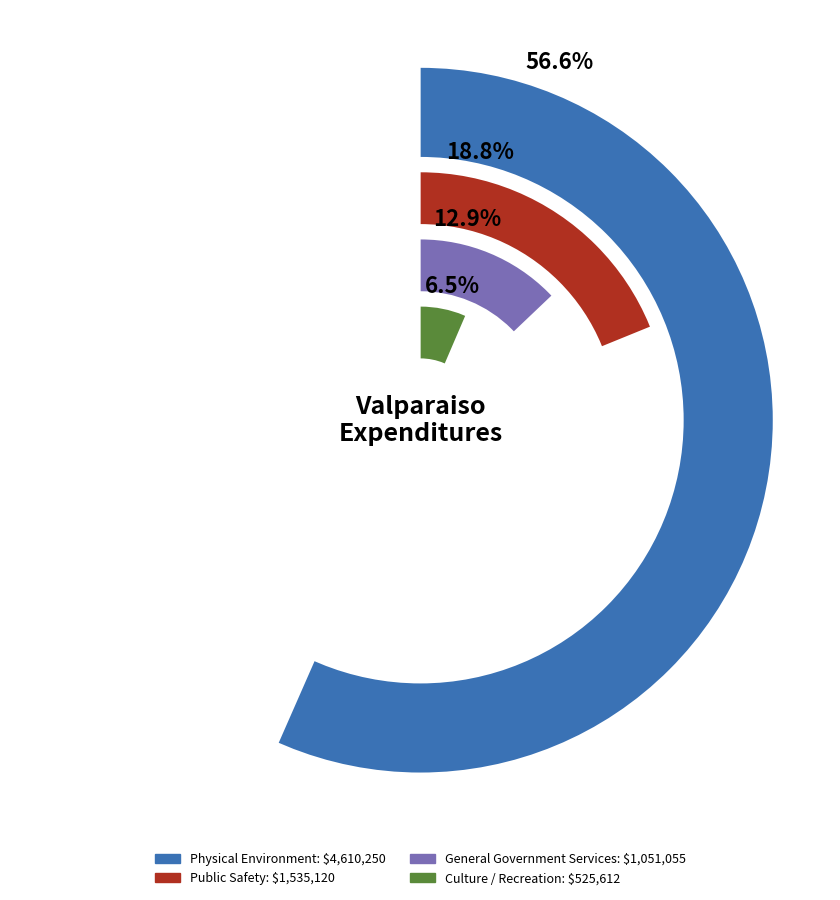

What is the ratio of the value at Culture / Recreation to the value at Public Safety?

0.3